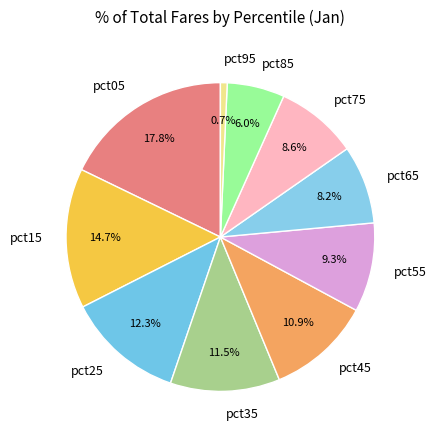

Do pct95 and pct55 together represent more than half of the pie?

No